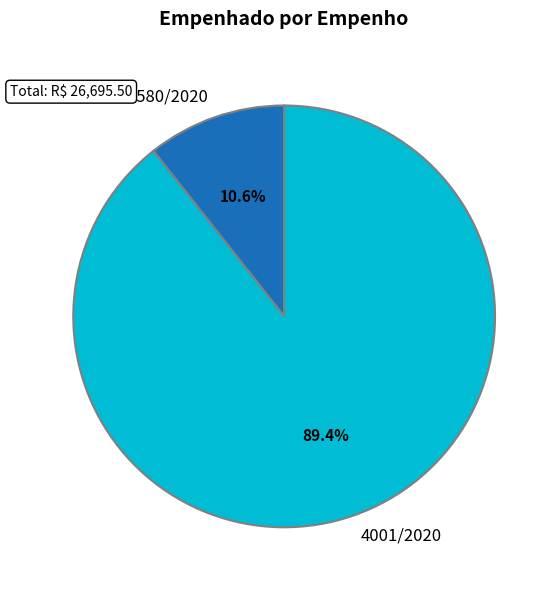

Does 3580/2020 account for over 50% of the chart?

No